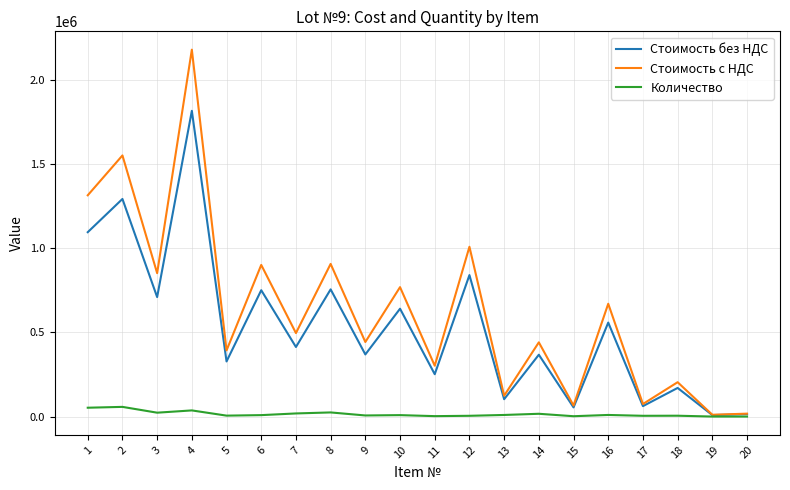

Which series has the widest spread of values?

Стоимость с НДС